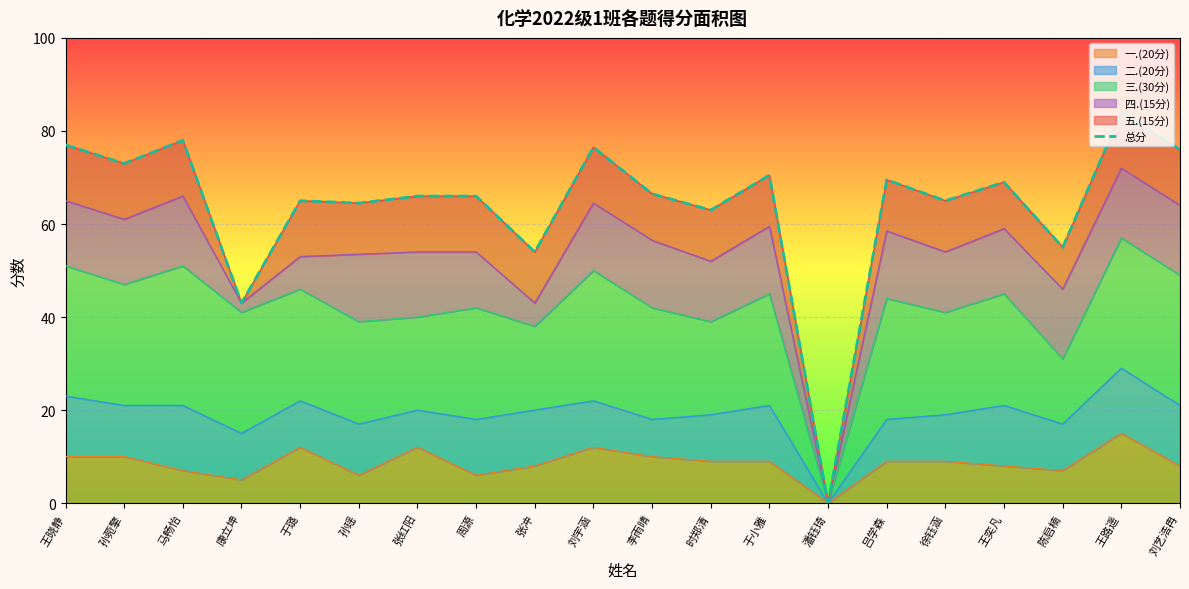

Reading right to left, list all the values displayed in this chart.

76.0	84.0	55.0	69.0	65.0	69.5	0.0	70.5	63.0	66.5	76.5	54.0	66.0	66.0	64.5	65.0	43.0	78.0	73.0	77.0